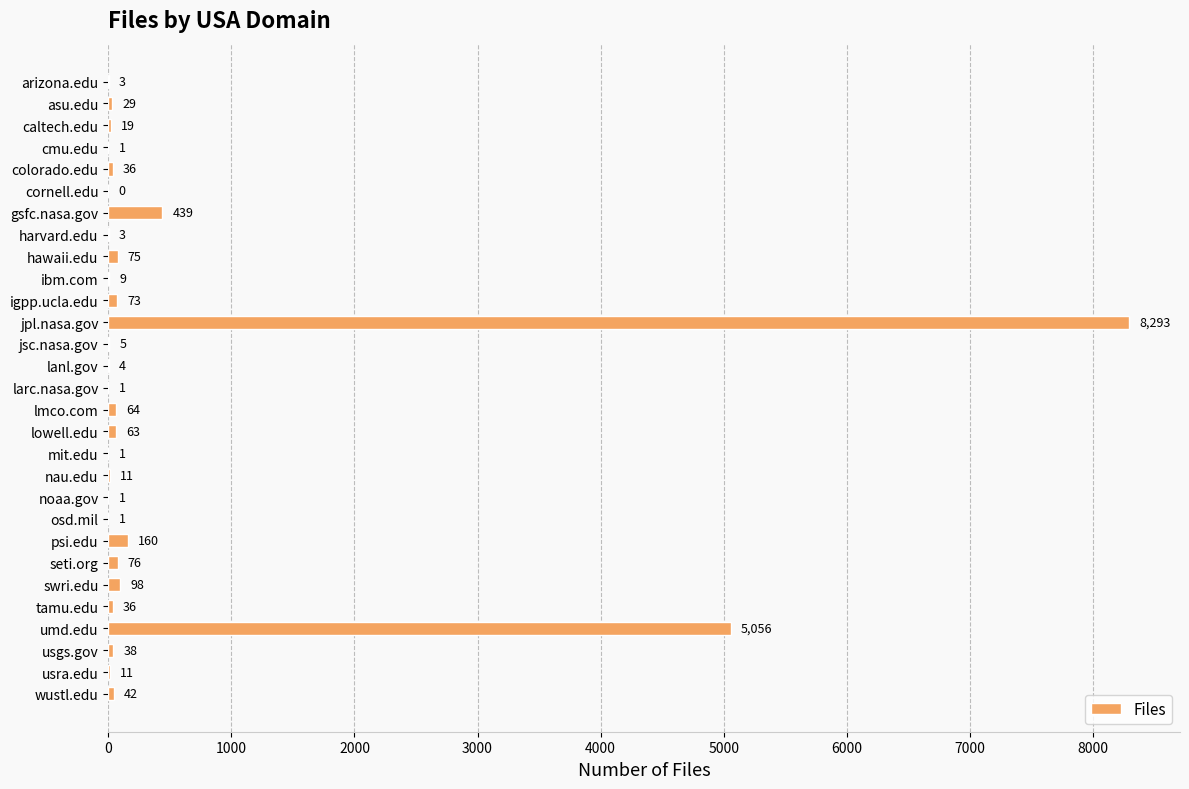

Reading bottom to top, extract all data points from this chart.

wustl.edu=42	usra.edu=11	usgs.gov=38	umd.edu=5056	tamu.edu=36	swri.edu=98	seti.org=76	psi.edu=160	osd.mil=1	noaa.gov=1	nau.edu=11	mit.edu=1	lowell.edu=63	lmco.com=64	larc.nasa.gov=1	lanl.gov=4	jsc.nasa.gov=5	jpl.nasa.gov=8293	igpp.ucla.edu=73	ibm.com=9	hawaii.edu=75	harvard.edu=3	gsfc.nasa.gov=439	cornell.edu=0	colorado.edu=36	cmu.edu=1	caltech.edu=19	asu.edu=29	arizona.edu=3